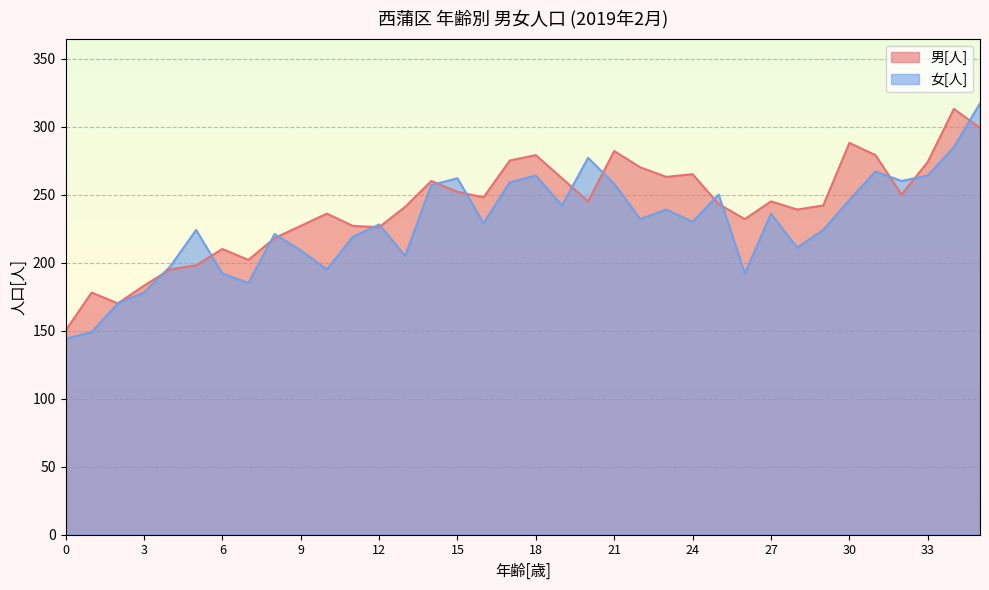

Is it true that 男[人] equals 198 at 5?

True